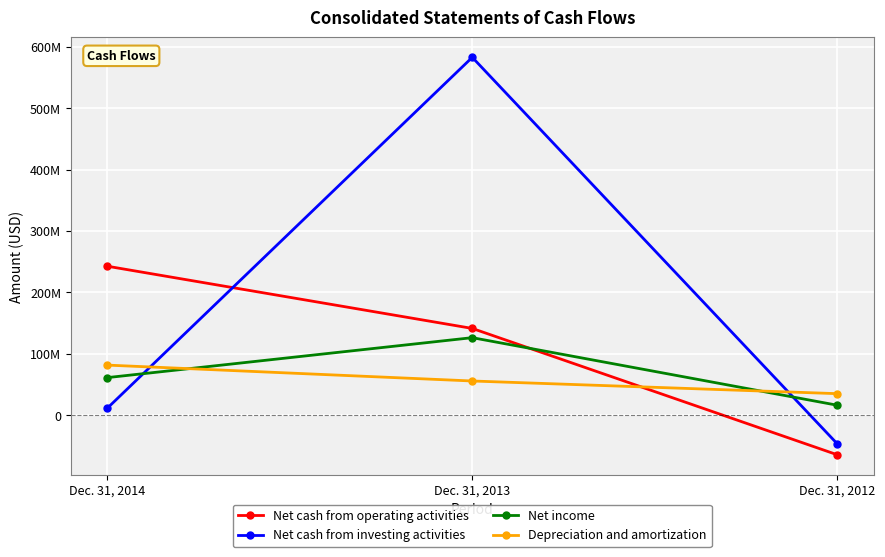

Is it true that Depreciation and amortization equals 29564751 at Dec. 31, 2013?

False